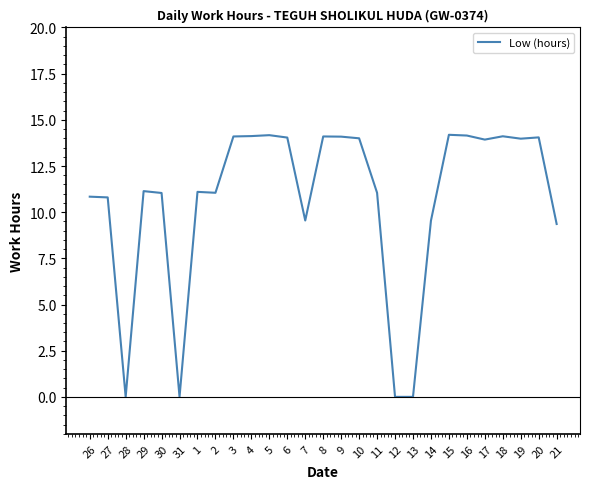

What is the maximum value shown in the chart?

14.2